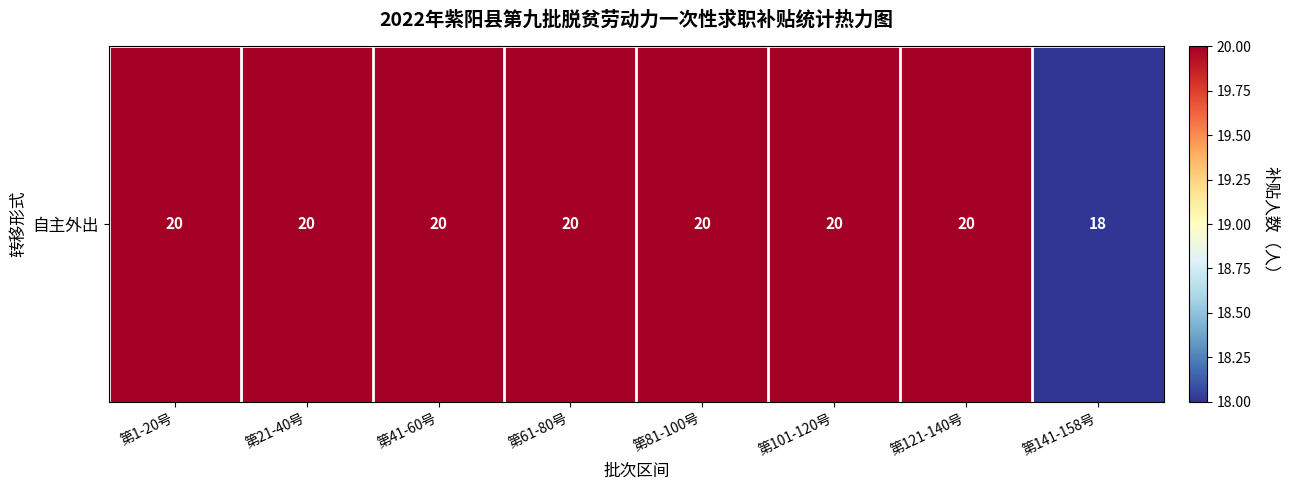

Which label corresponds to the smallest value in the chart?

第141-158号